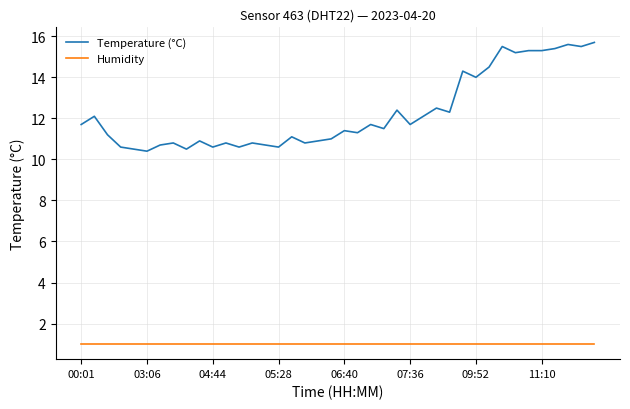

True or false: Humidity and Temperature (°C) cross at least once.

False